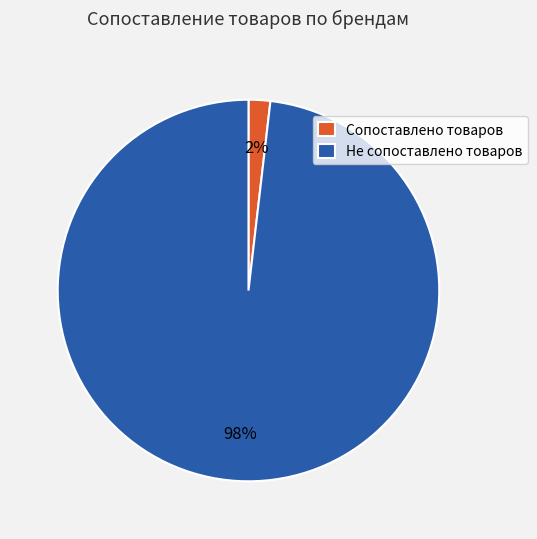

Which slice is the largest?

Не сопоставлено товаров